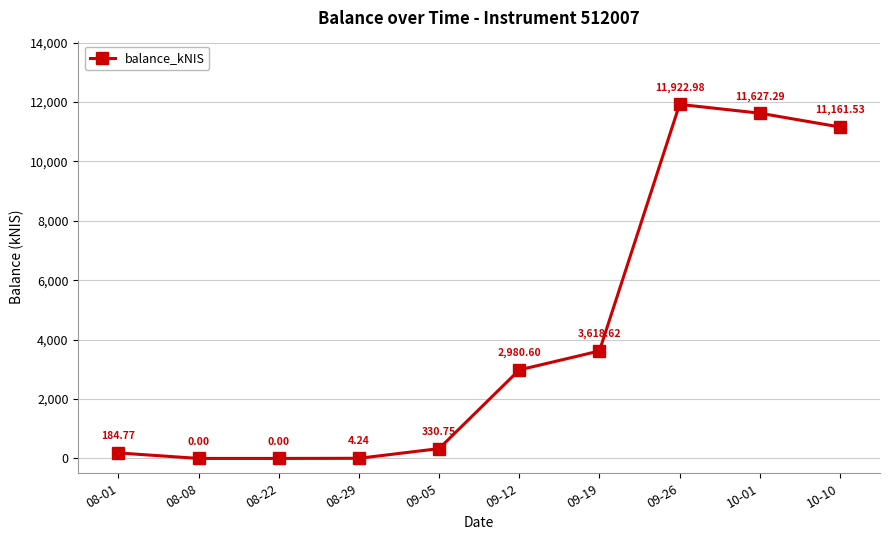

How many lines are shown in the chart?

1